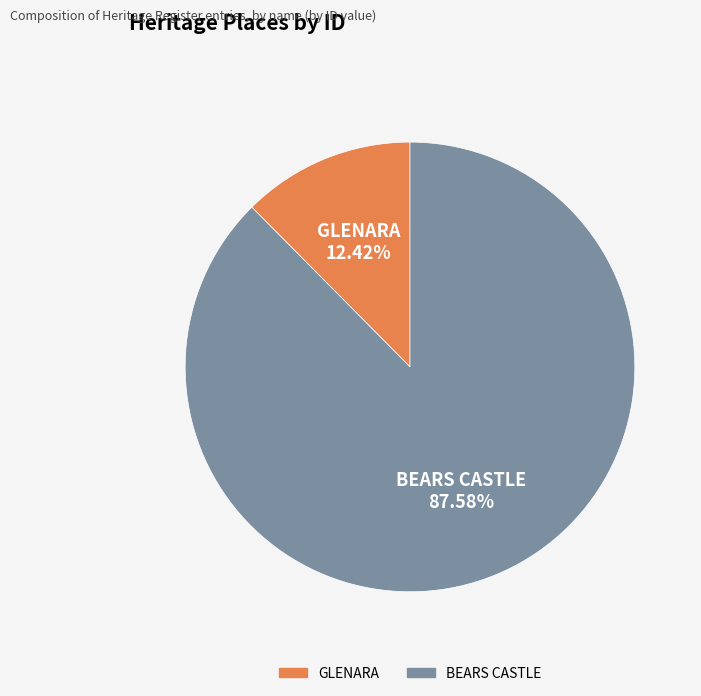

Which has a higher value, GLENARA or BEARS CASTLE?

BEARS CASTLE